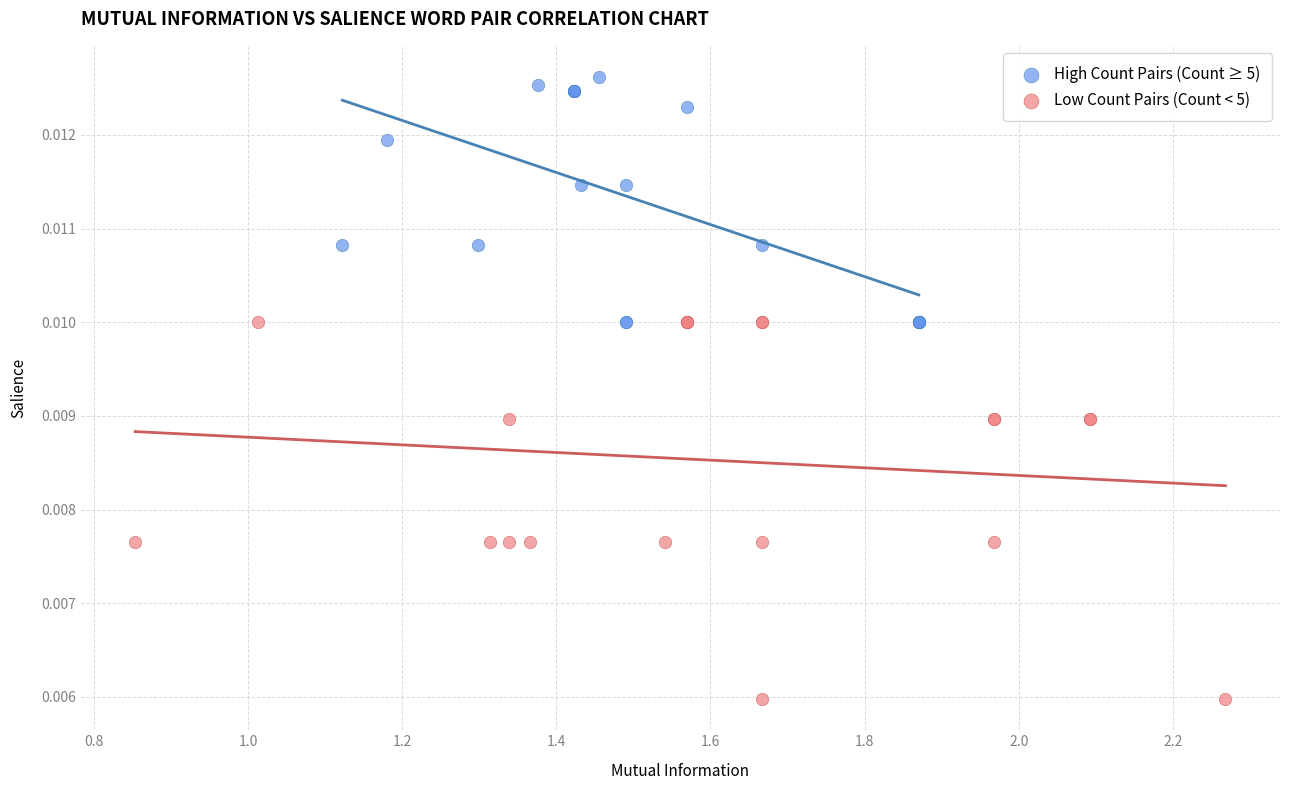

Which series contains the lowest Y value?

Low Count Pairs (Count < 5)